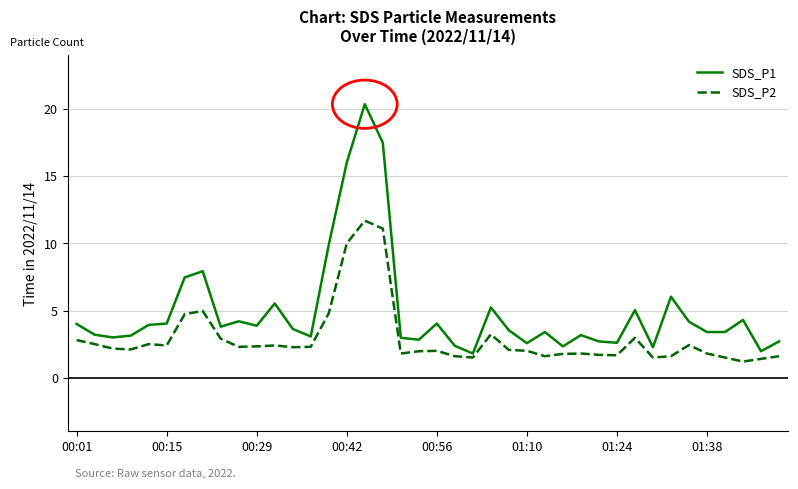

What is the highest value of the SDS_P2 series?

11.7